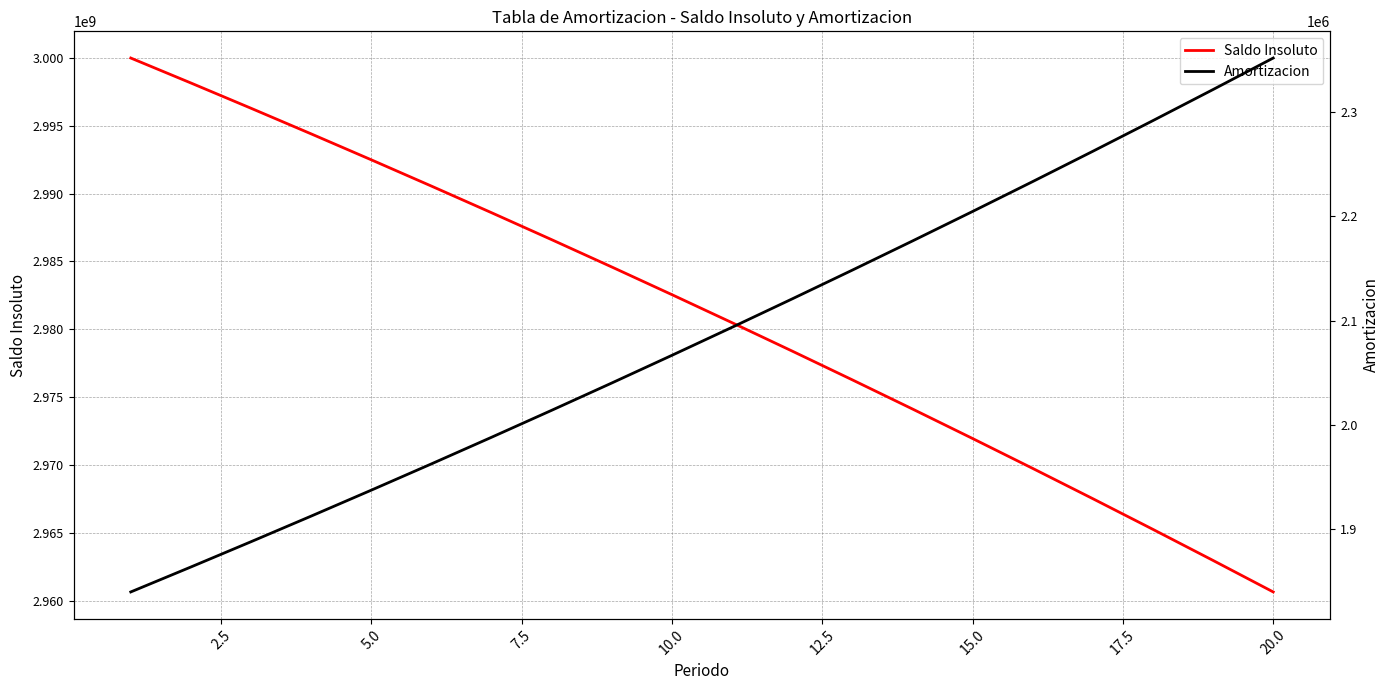

Rank the categories by Saldo Insoluto value from lowest to highest.

19, 18, 17, 16, 15, 14, 13, 12, 11, 10, 22.5, 20.0, 17.5, 15.0, 12.5, 10.0, 7.5, 5.0, 2.5, 0.0